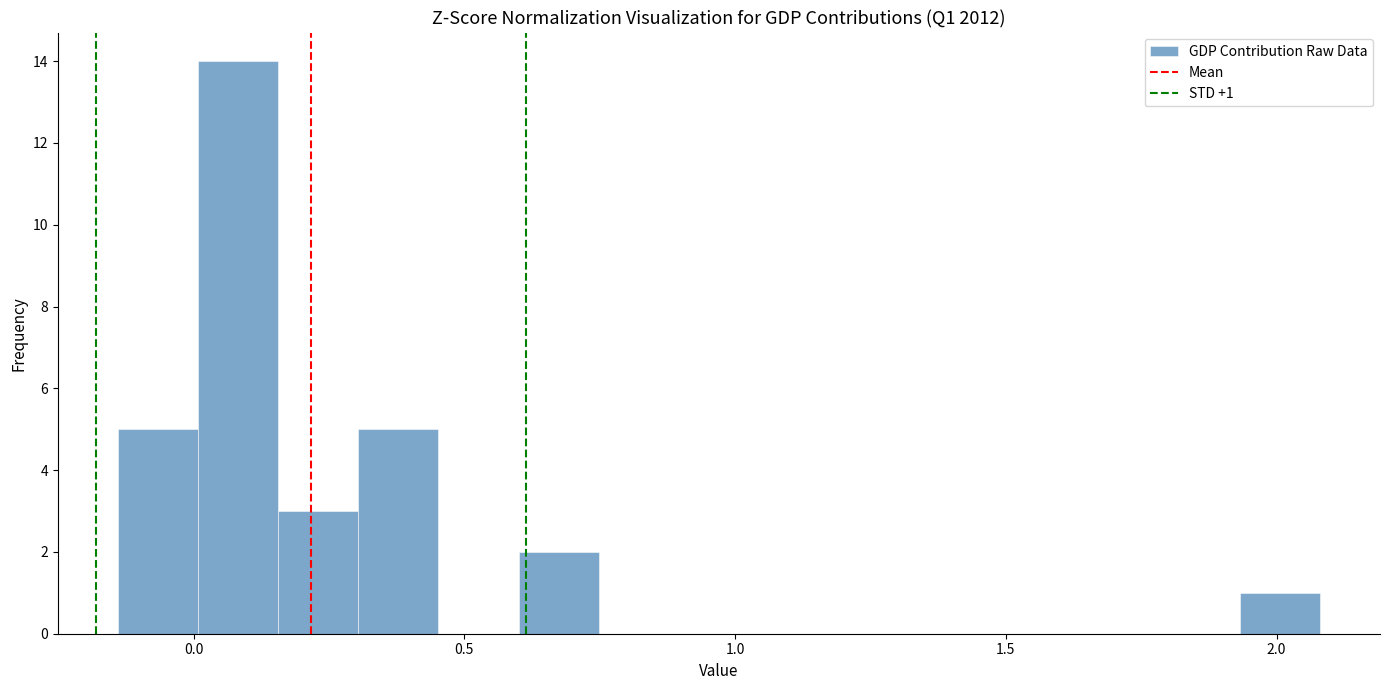

Around what value on the x-axis is the tallest bar? Give the approximate position of its centre, as read against the axis.

0.10